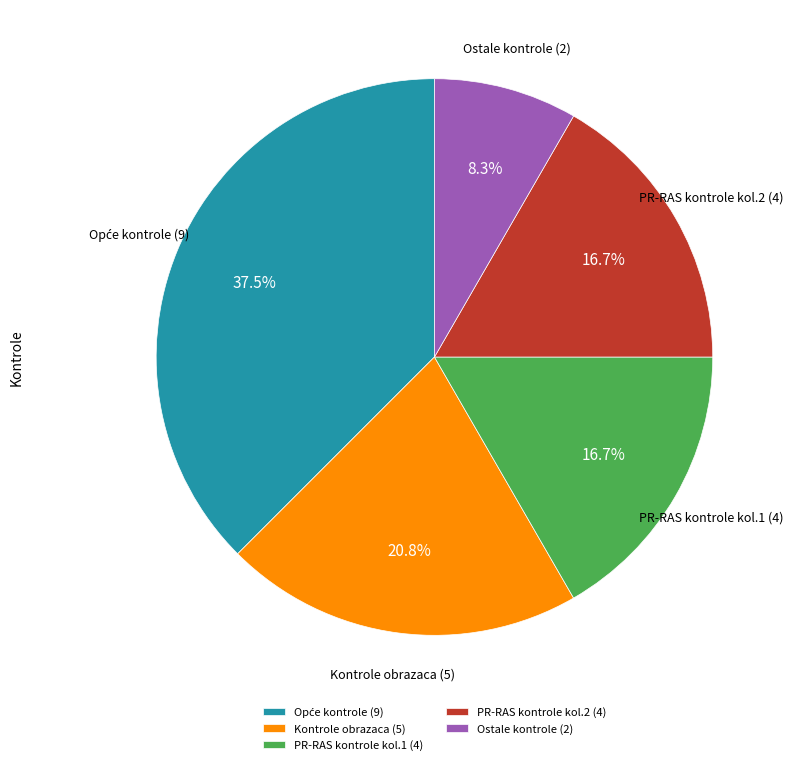

Which slice is the smallest?

Ostale kontrole (2)